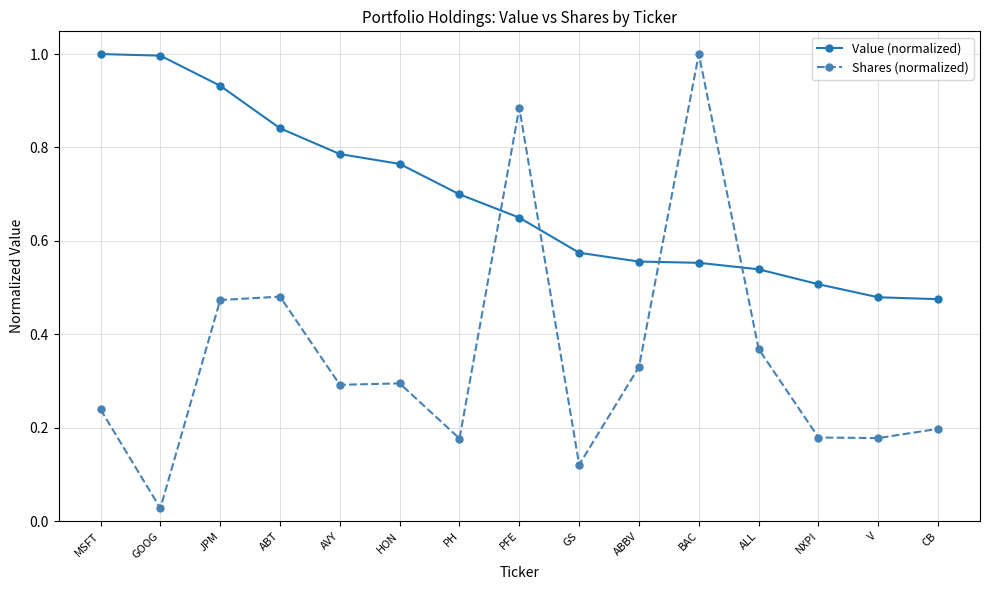

Which category has the lowest value in the Shares (normalized) series?

GOOG